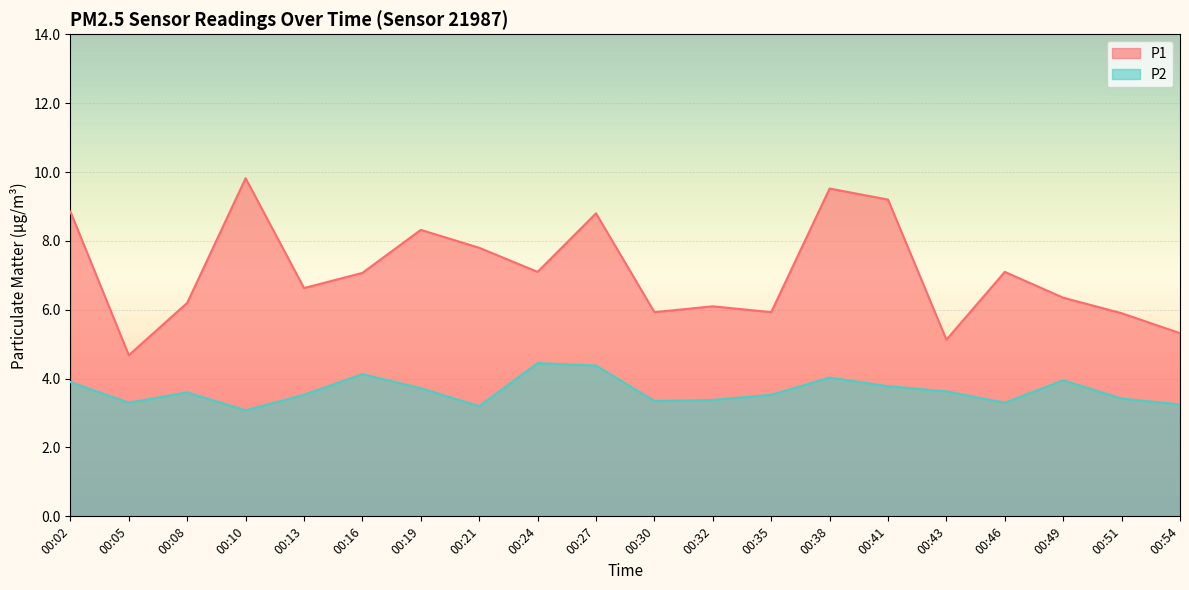

Which category has the highest value across all series?

00:10